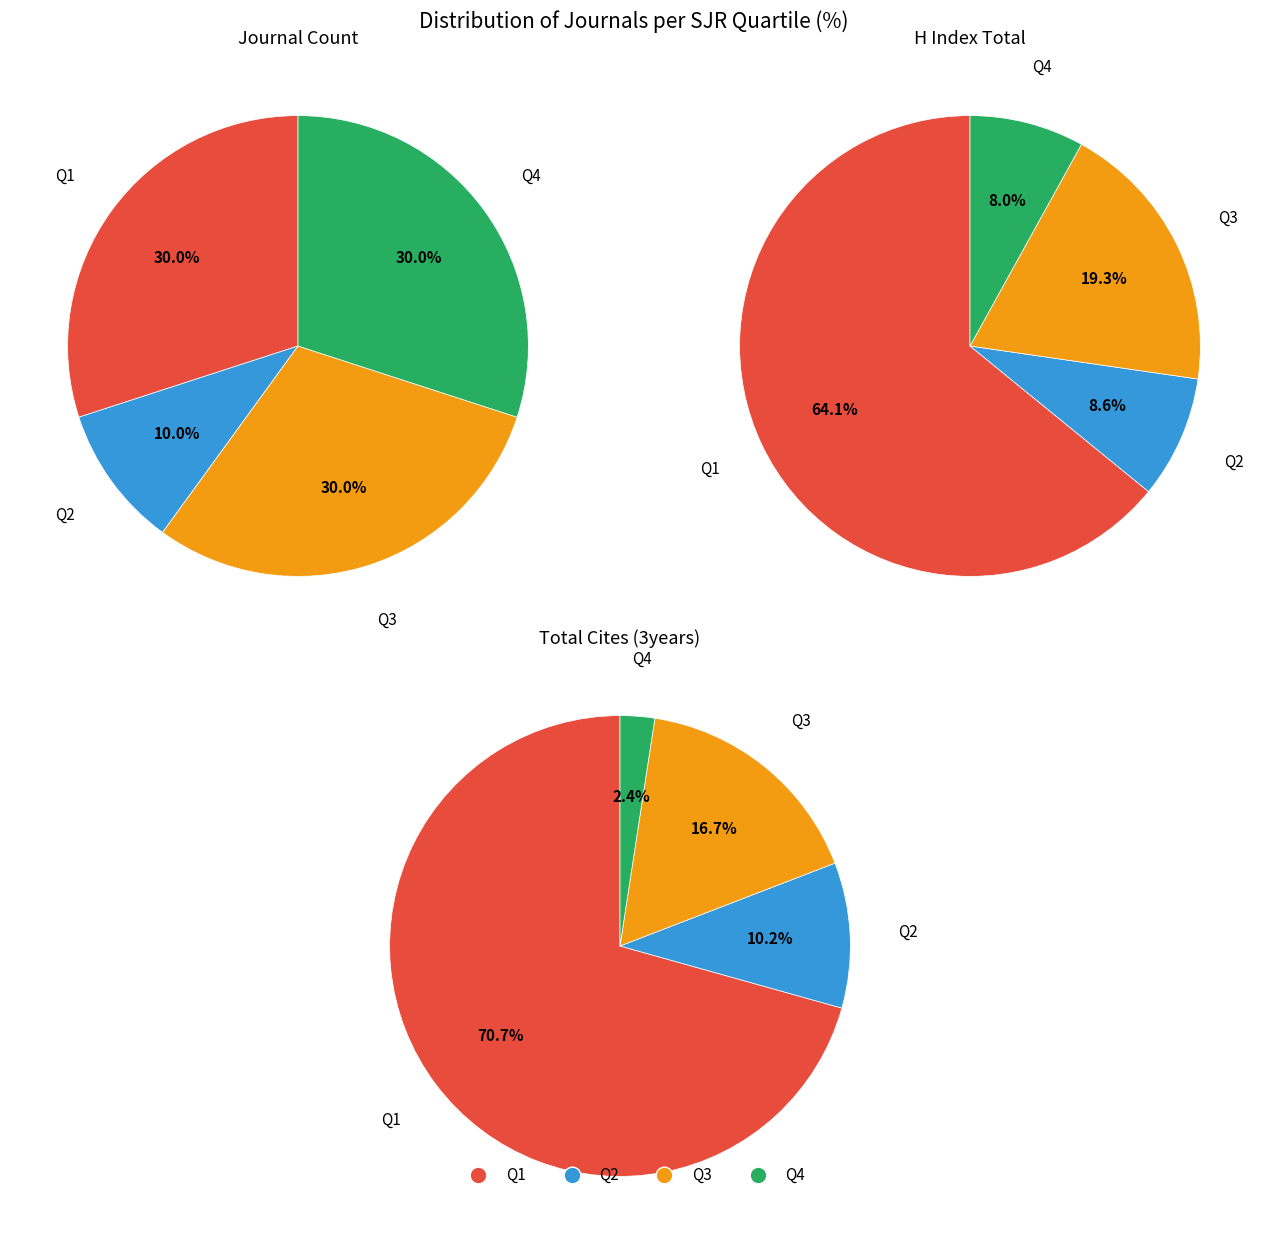

Which category has the biggest portion of the pie?

Q1